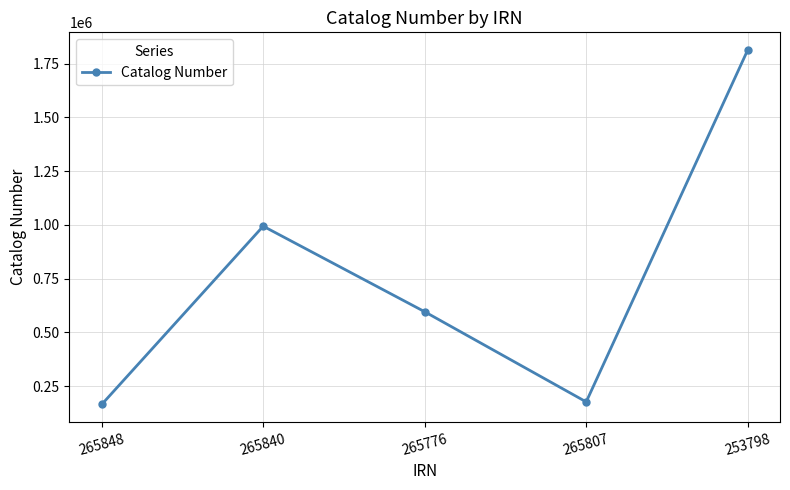

Reading right to left, transcribe all the data shown in this chart.

253798=1813482	265807=176658	265776=596041	265840=994051	265848=164630